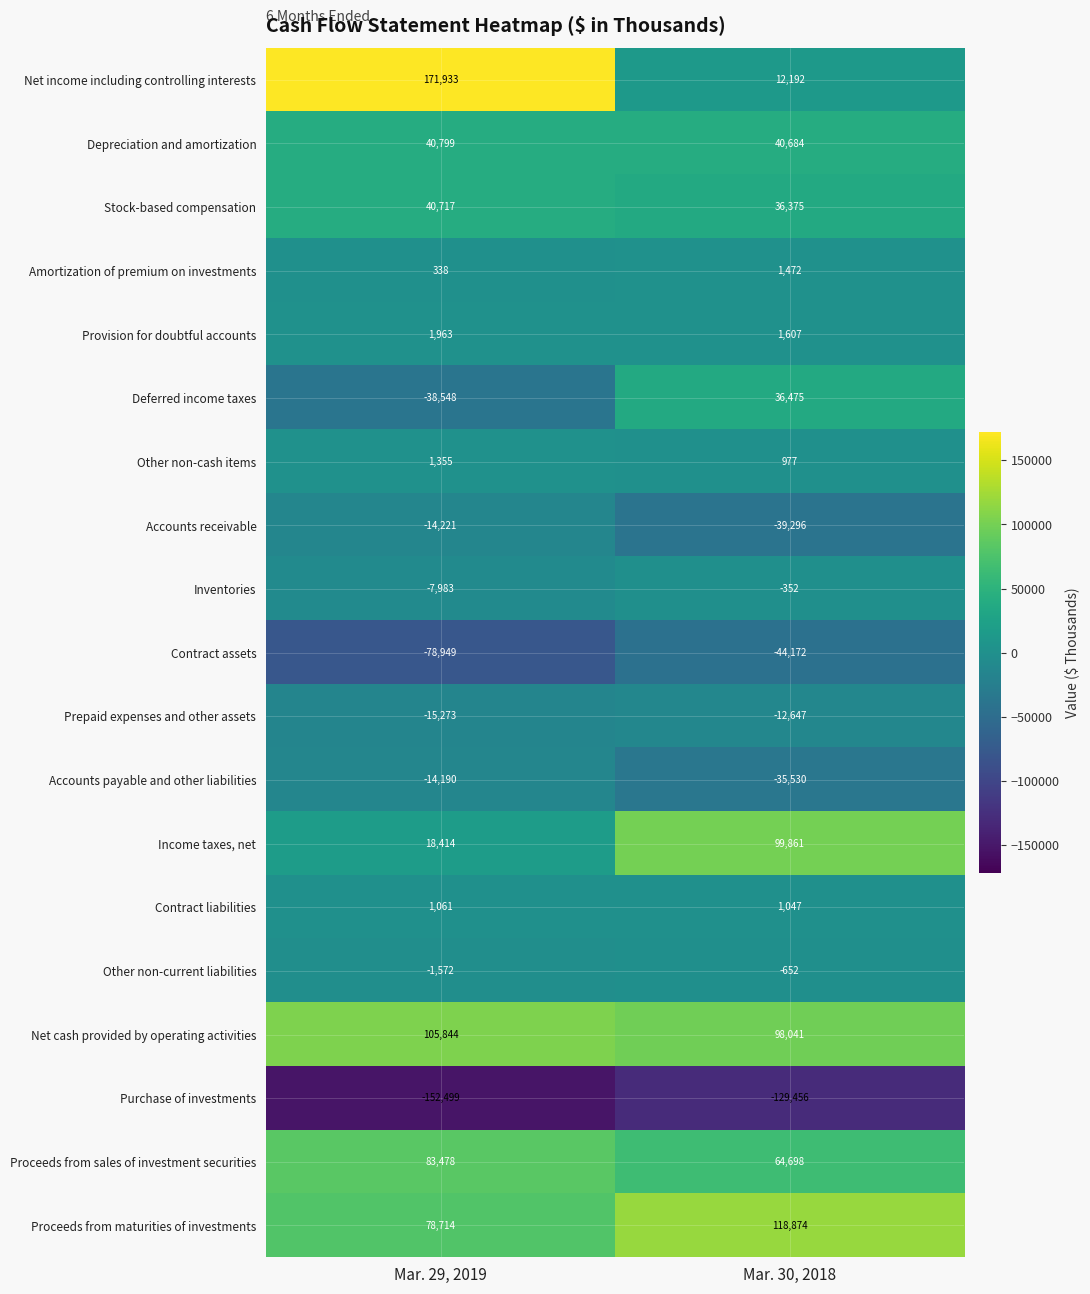

Which label corresponds to the largest value in the chart?

Mar. 29, 2019